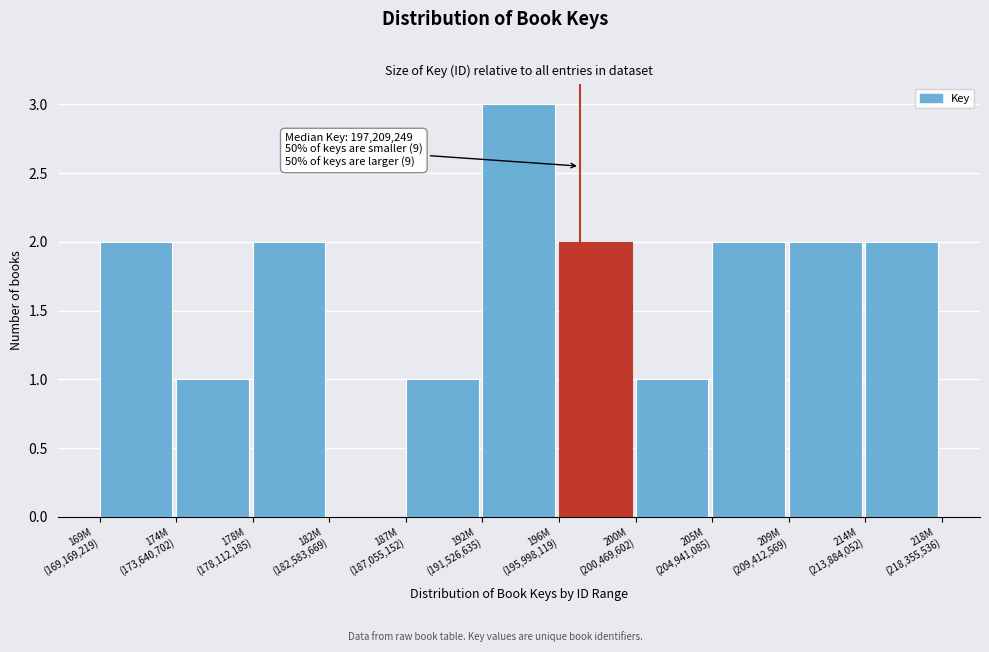

What is the maximum value shown in the chart?

3